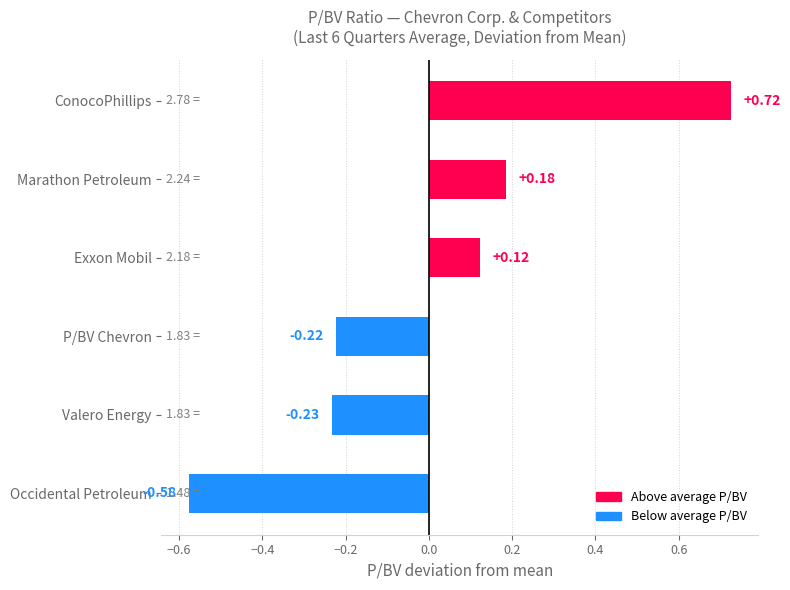

Between Marathon Petroleum and Valero Energy, which is larger?

Marathon Petroleum